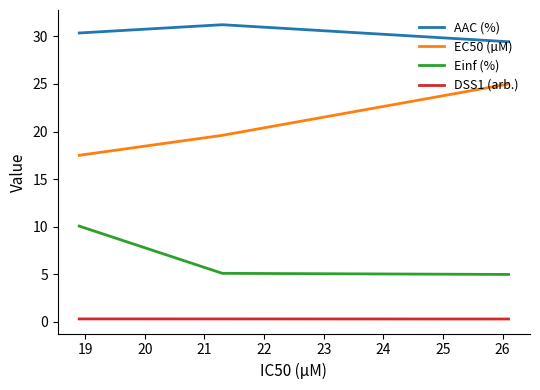

What is the lowest value of the Einf (%) series?

5.0